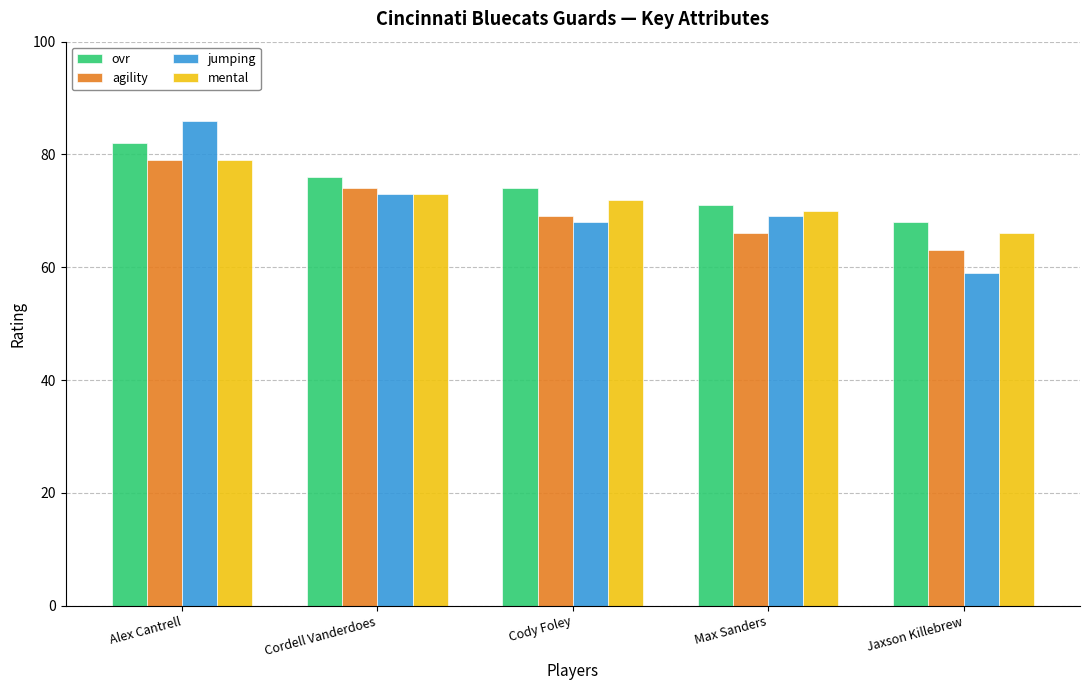

What is the label of the 3rd bar from the right?

Cody Foley